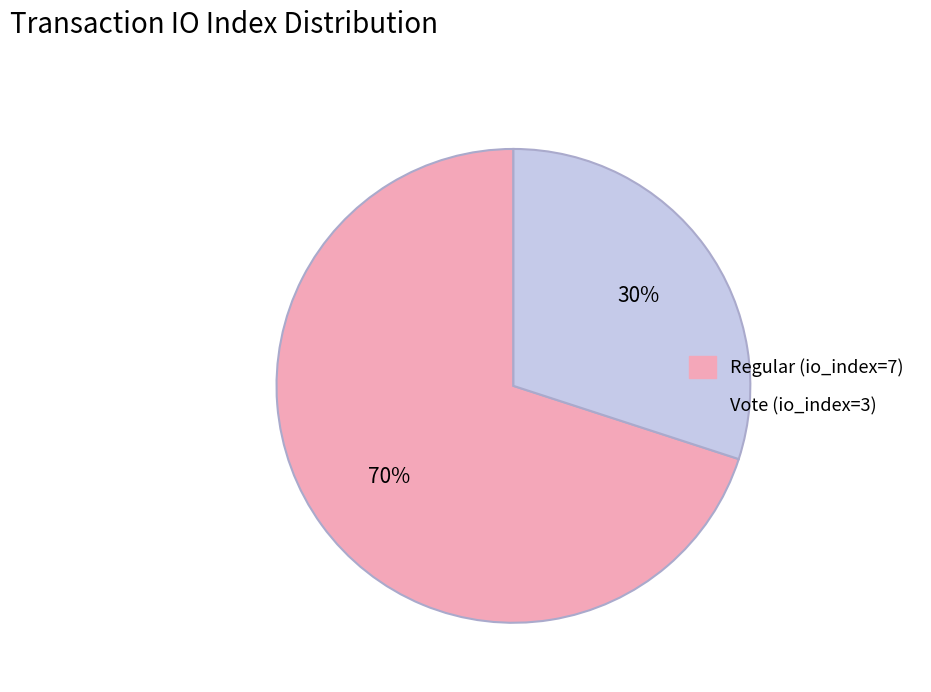

Count the number of slices in the pie.

2